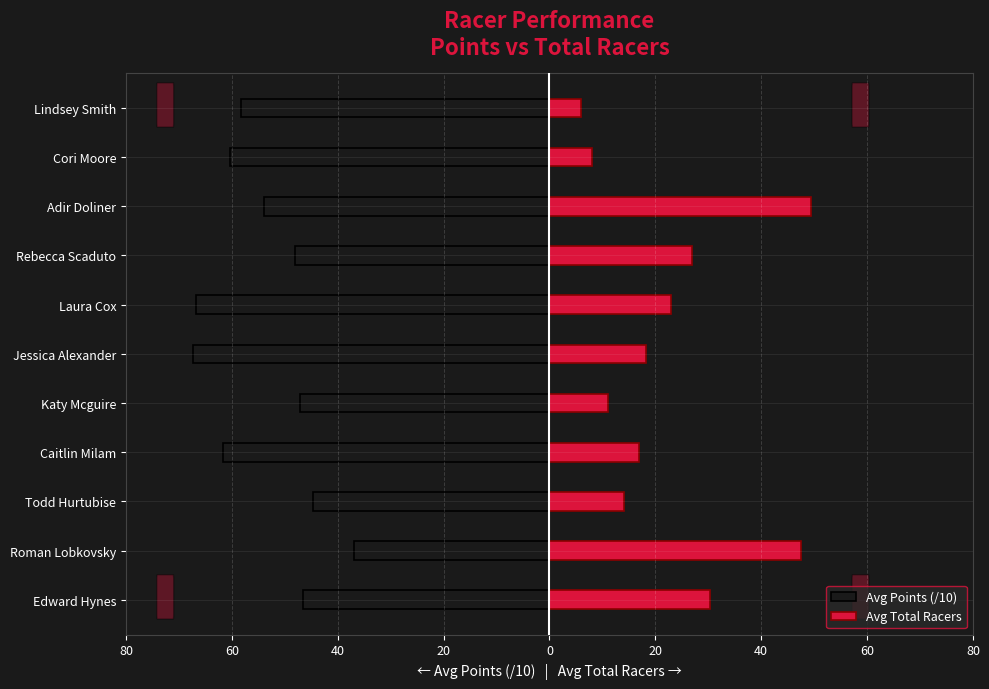

What is the average value of the Avg Points (/10) series?

-53.8